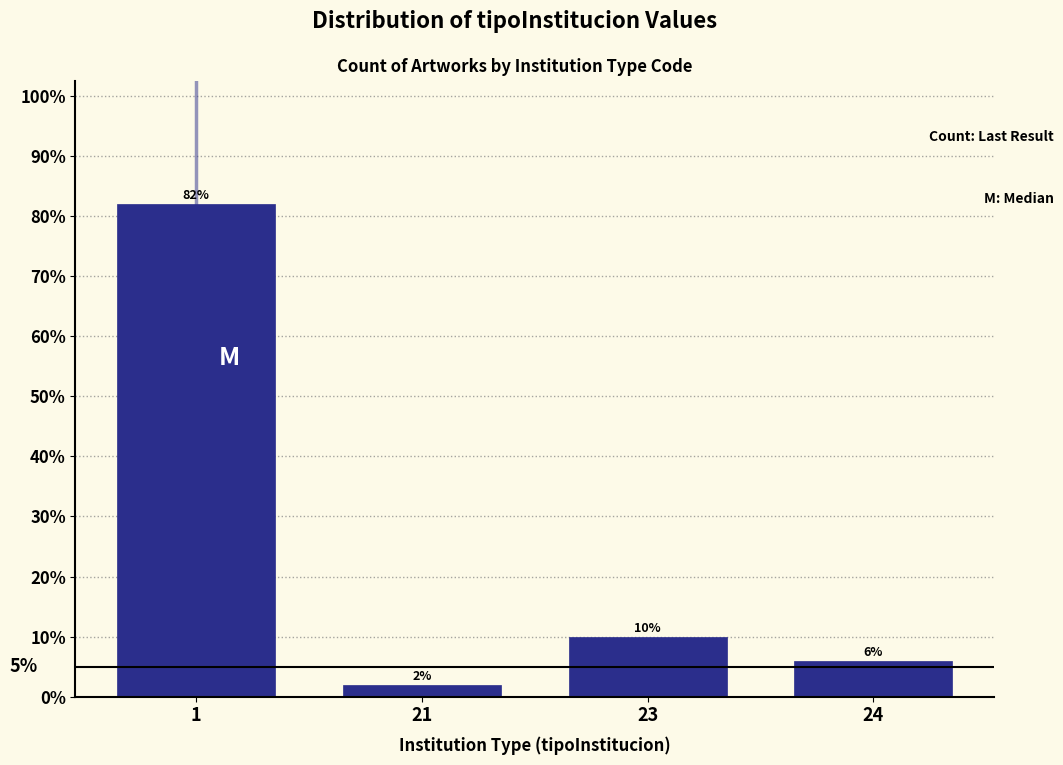

Reading right to left, what are all the values shown in this chart?

24=6	23=10	21=2	1=82